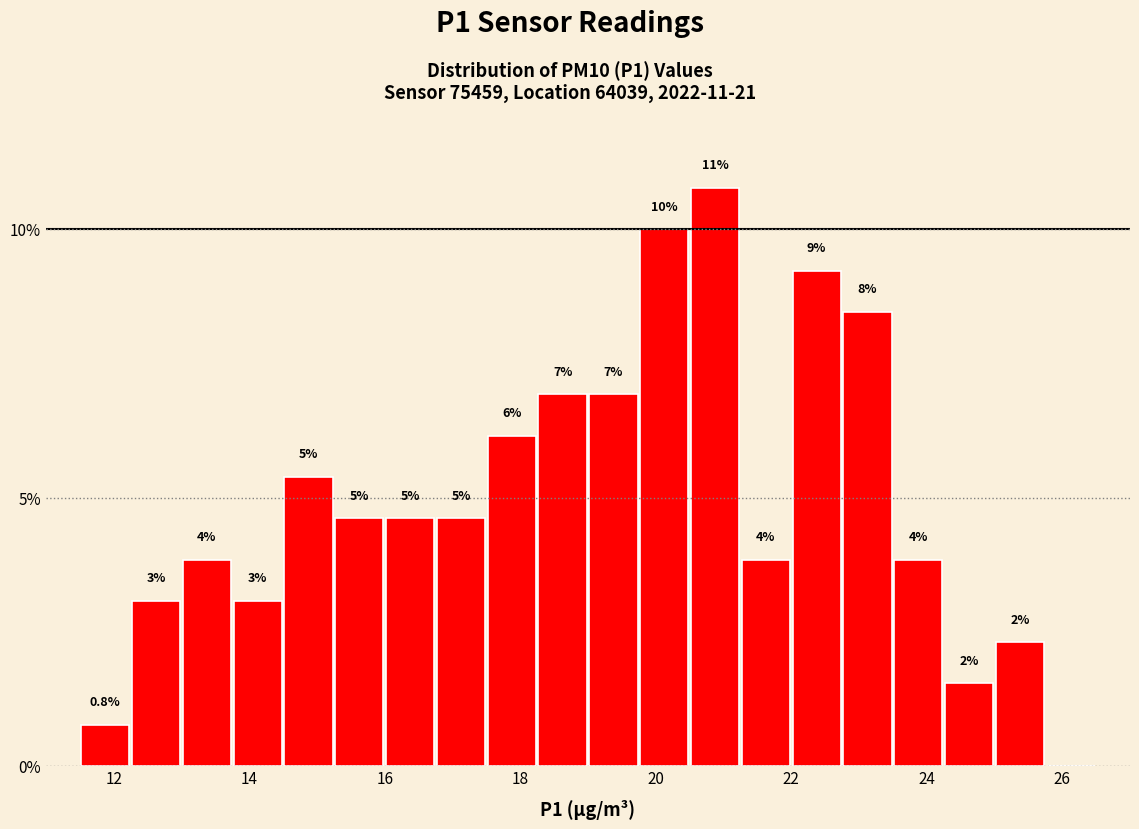

Read against the x-axis, roughly where is the centre of the tallest bar?

20.8